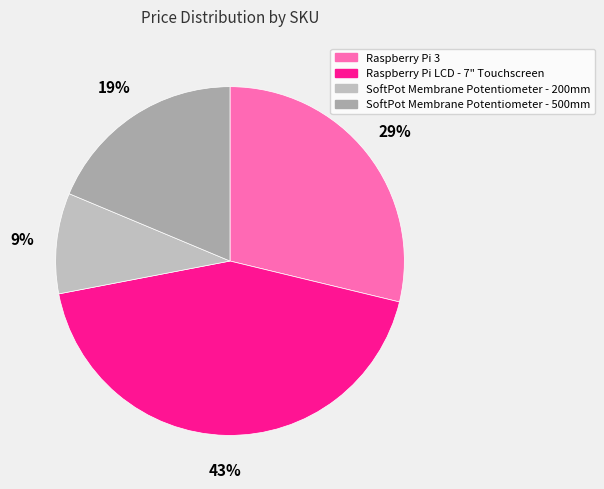

How many slices are in this pie chart?

4